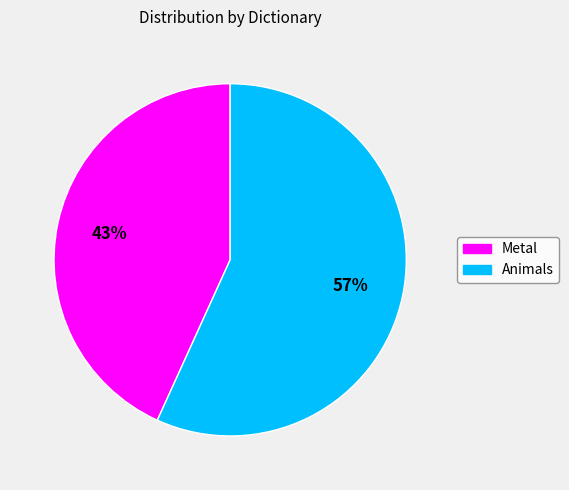

Count the number of slices in the pie.

2